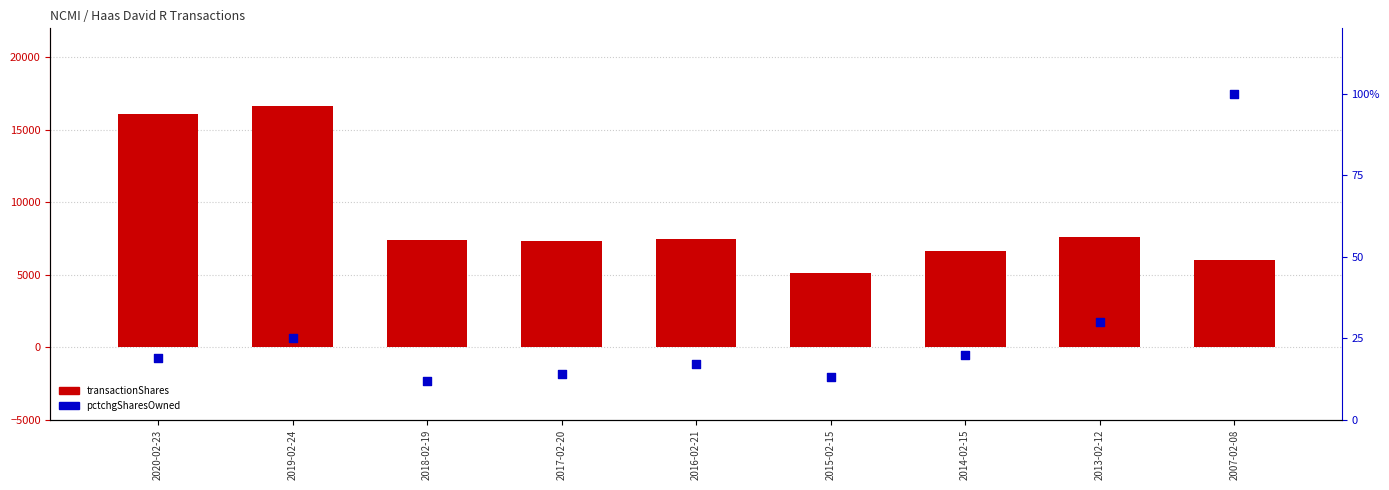

Which series contains the lowest Y value?

pctchgSharesOwned